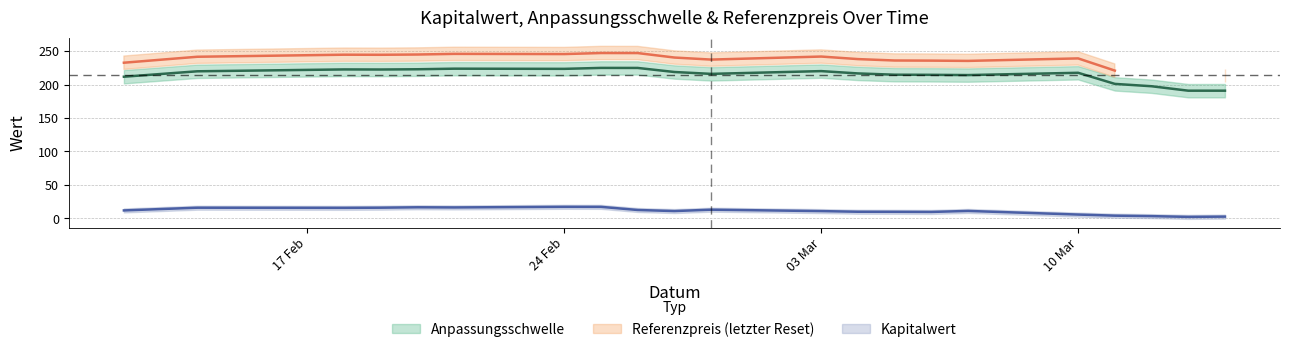

Where is Anpassungsschwelle nearest to the value 207?

2025-02-12